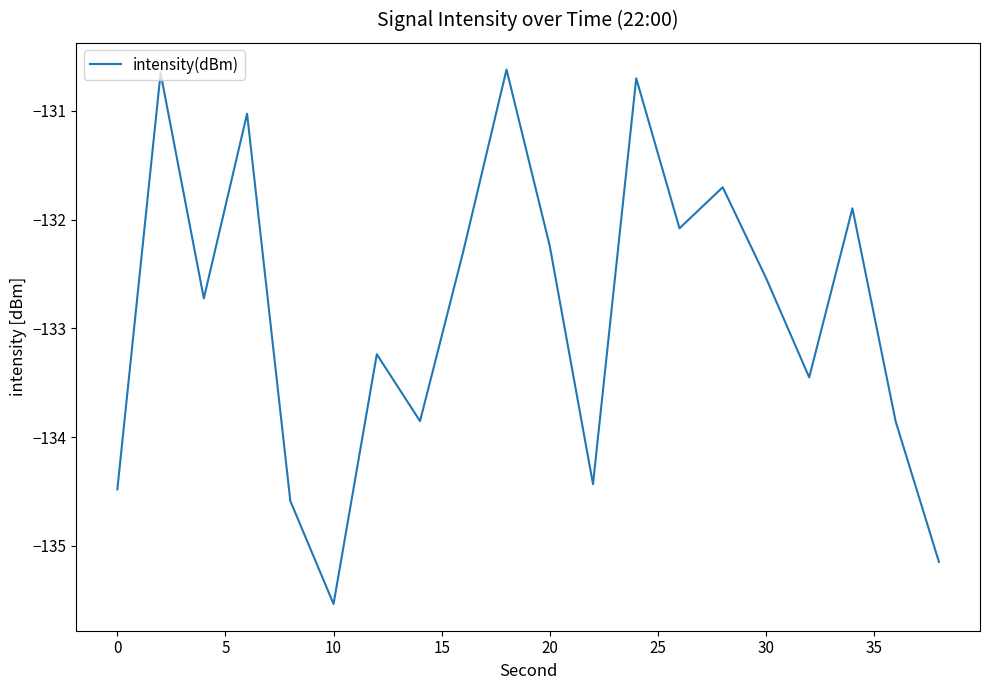

What is the minimum value shown in the chart?

-135.5